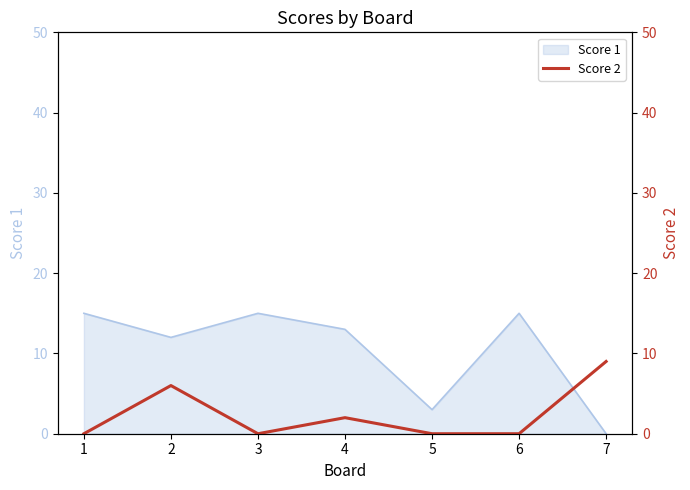

What is the difference between the values at 4 and 3?

2